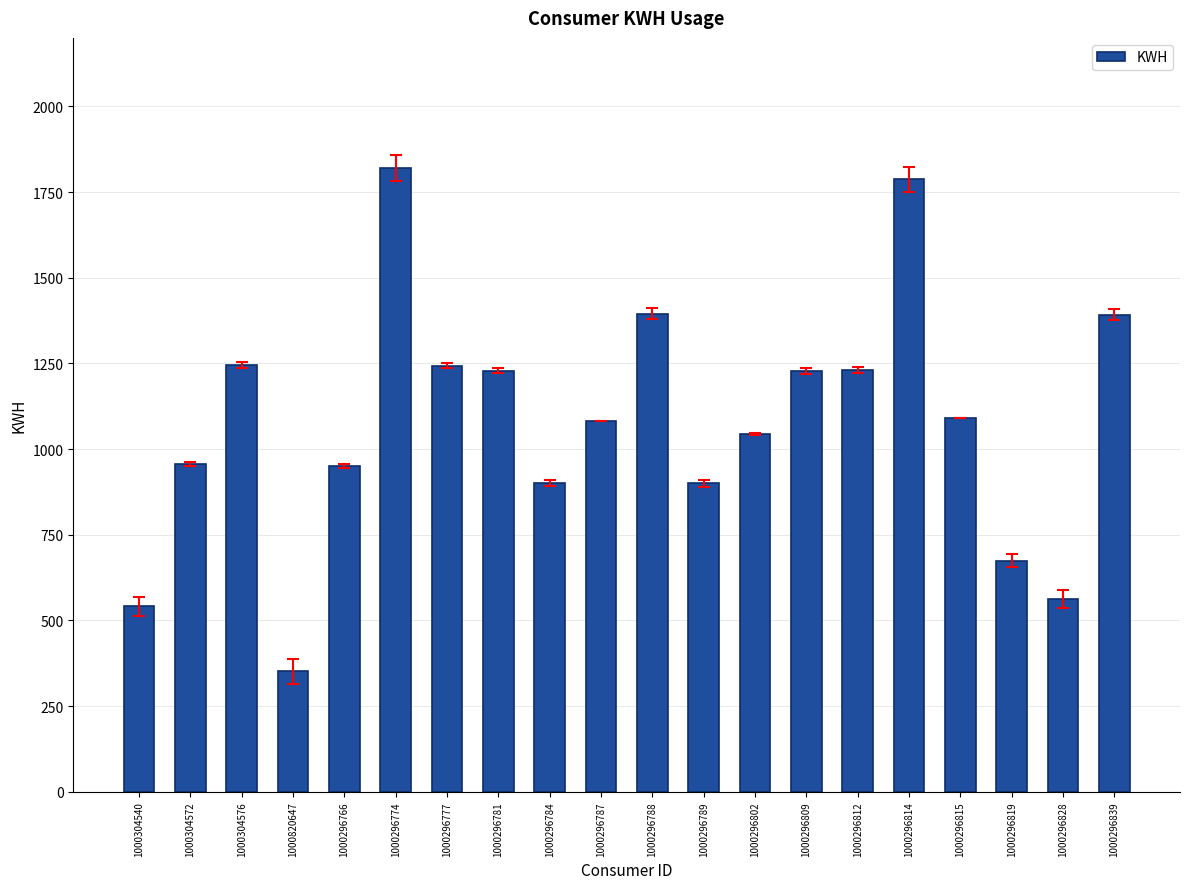

What is the average value?

1081